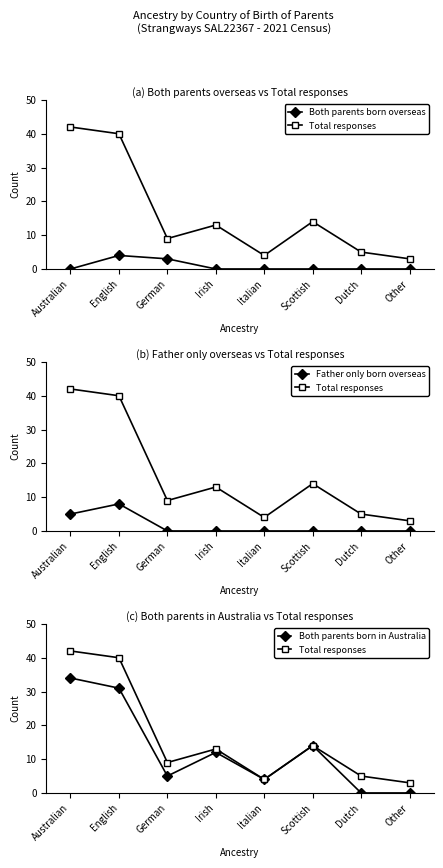

At which category is the sum across all series the highest?

English